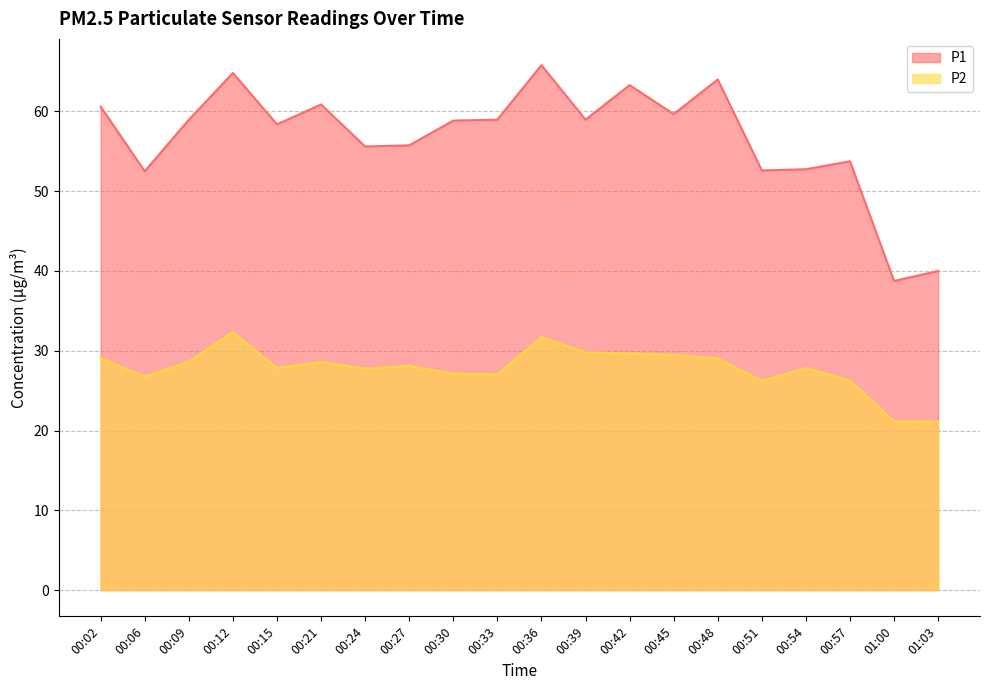

The P1 series shows 44.4 at 00:48. True or false?

False